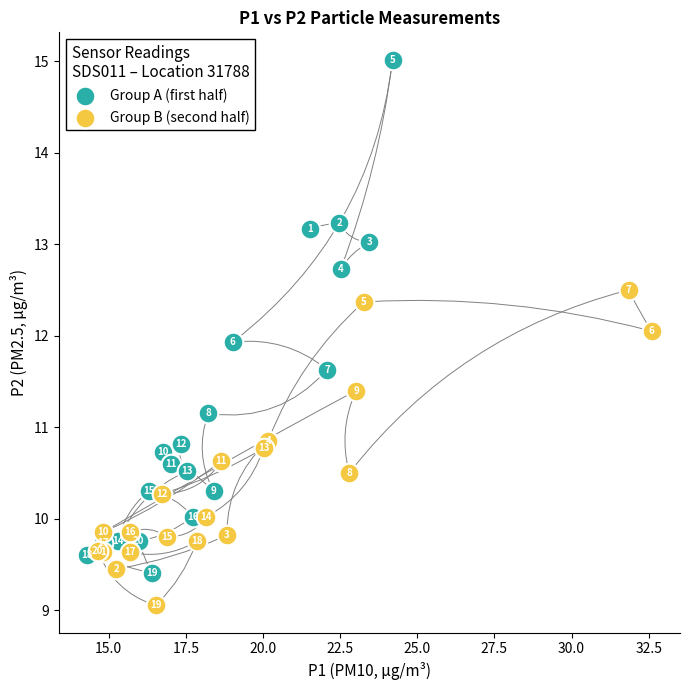

Which series has the widest spread of Y values?

Group A (first half)